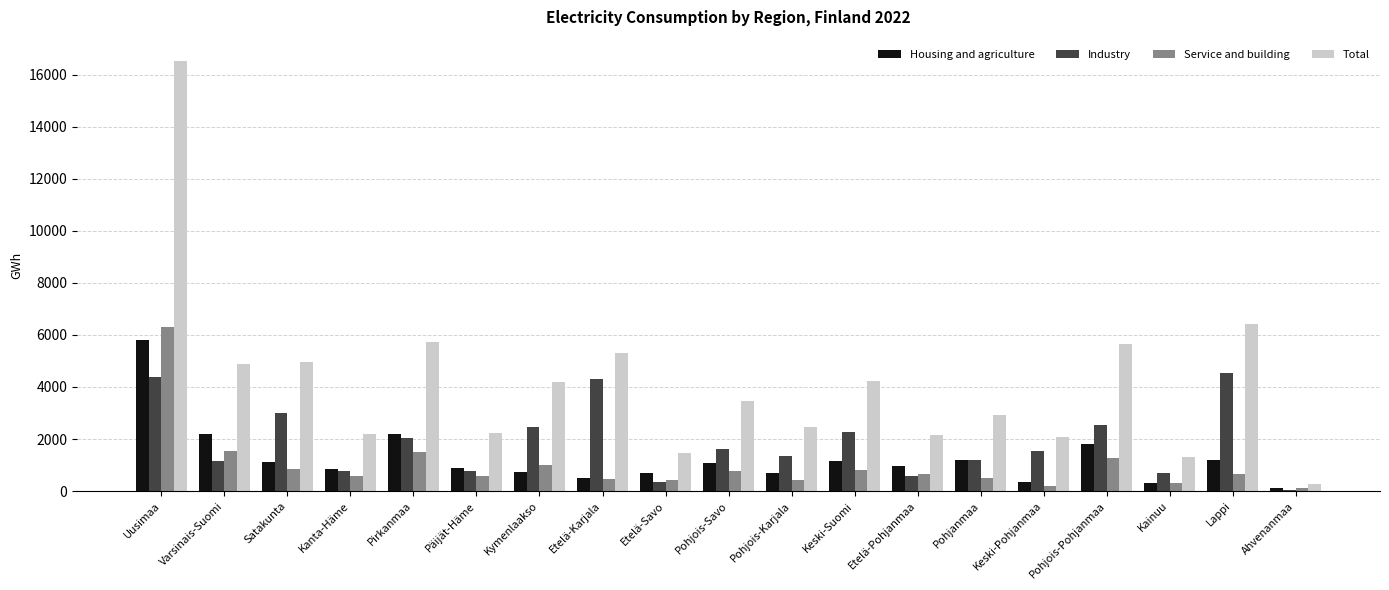

What is the sum of all Industry values?

35597